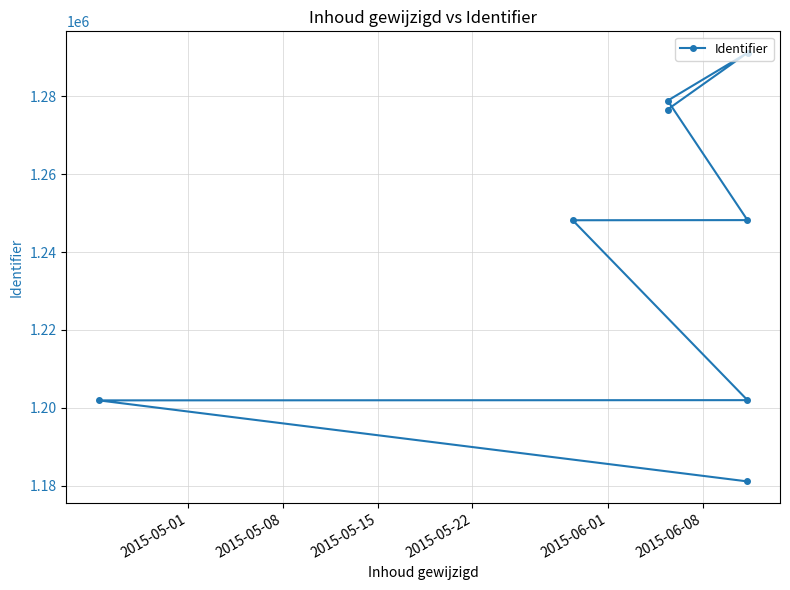

How many distinct data groups are displayed?

1